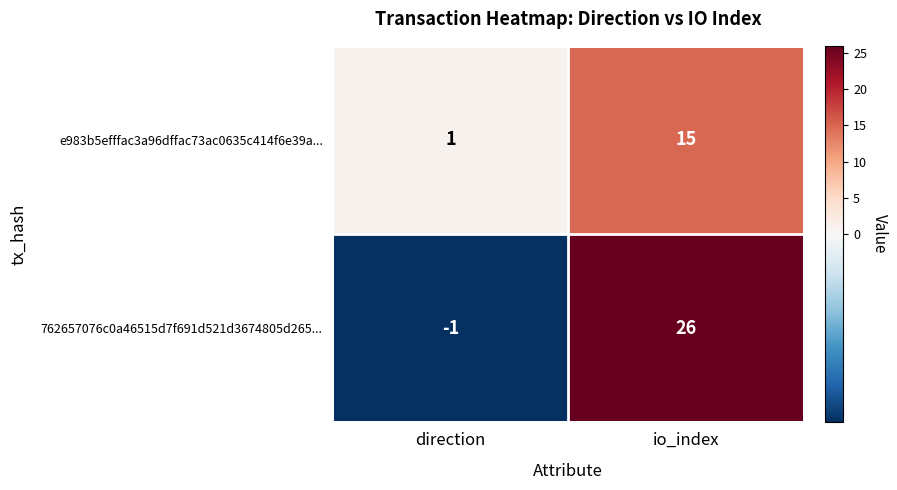

True or false: 762657076c0a46515d7f691d521d3674805d265... has a value of -1 at direction.

True